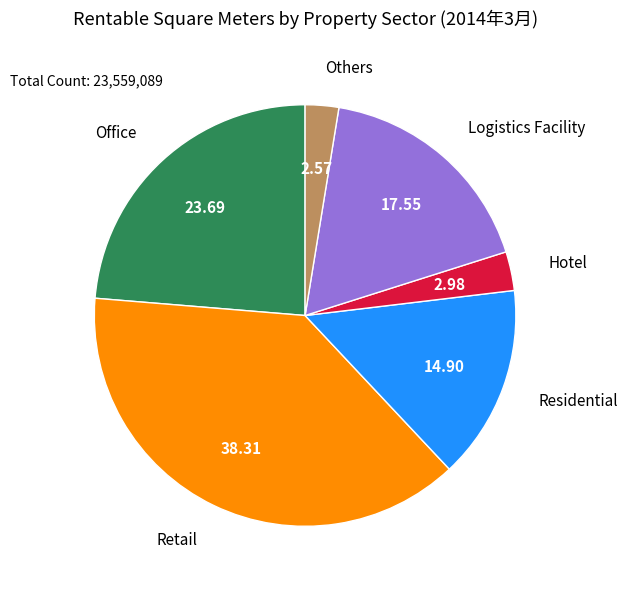

What is the largest slice in the pie chart?

Retail